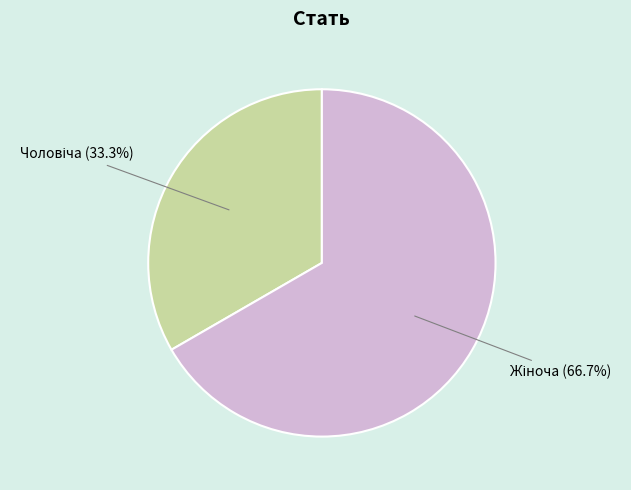

Does any single category account for the majority?

Yes